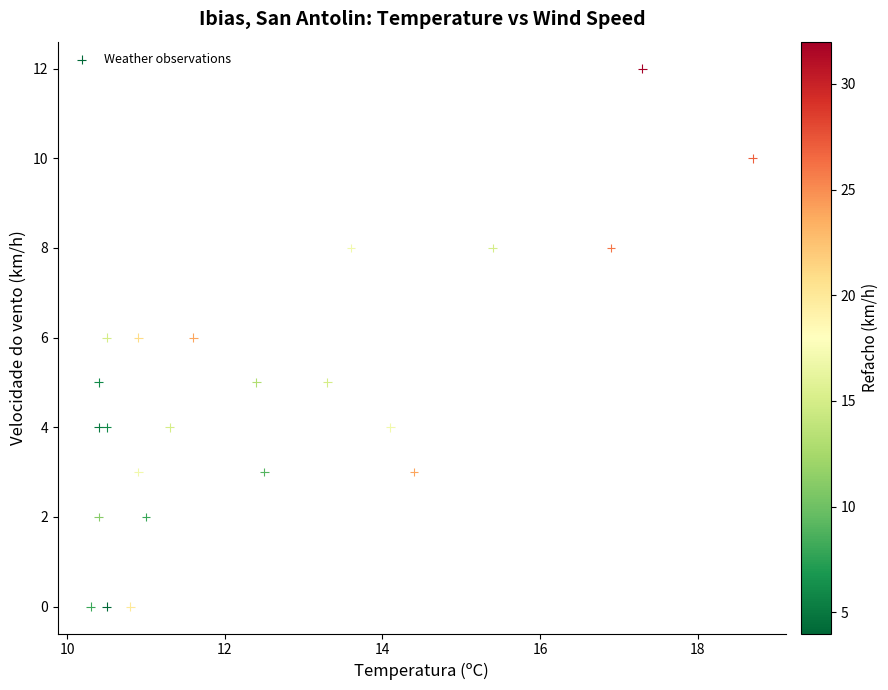

What is the range of Y values (max minus min)?

12